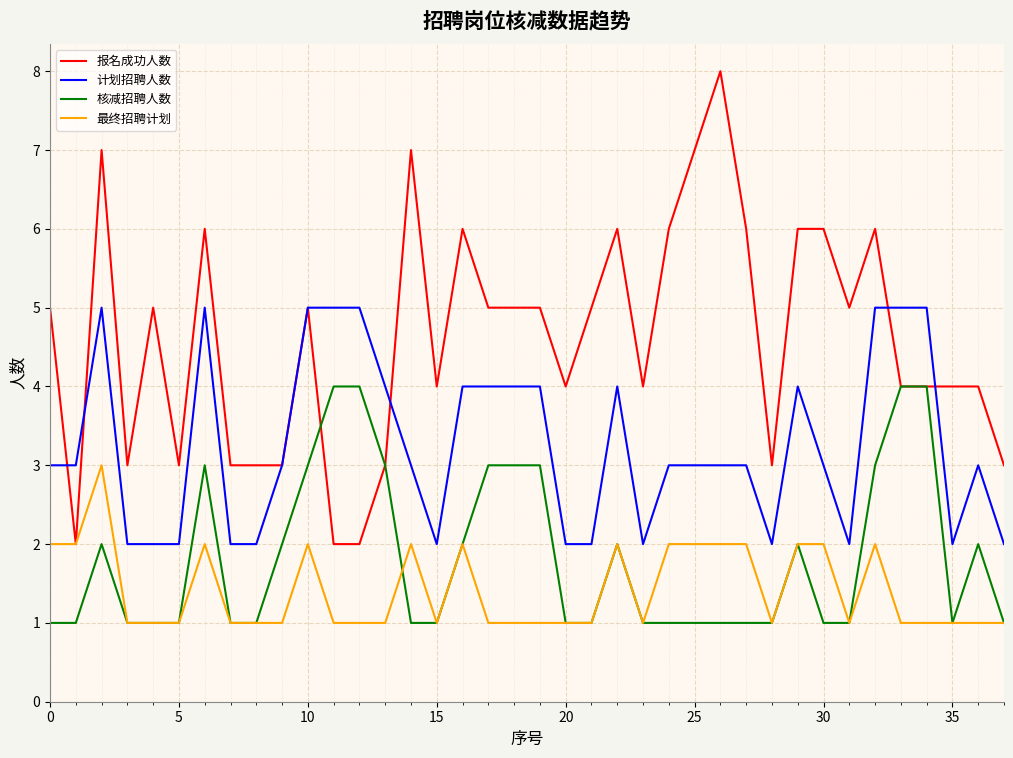

Rank the series by their maximum value, from lowest to highest.

最终招聘计划, 核减招聘人数, 计划招聘人数, 报名成功人数